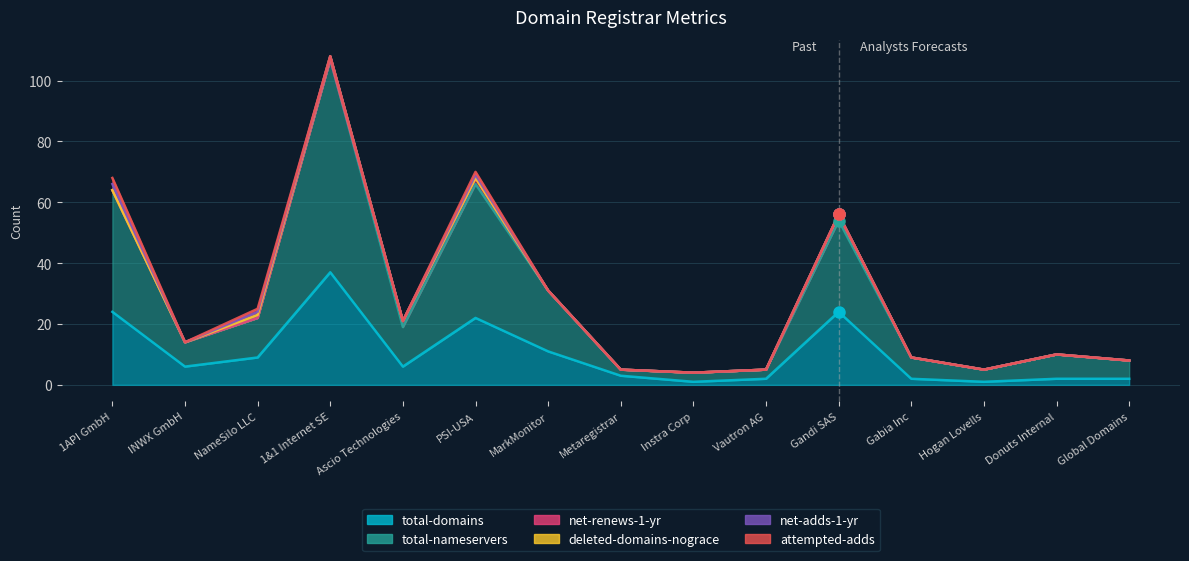

True or false: attempted-adds has a value of -1 at 1&1 Internet SE.

False